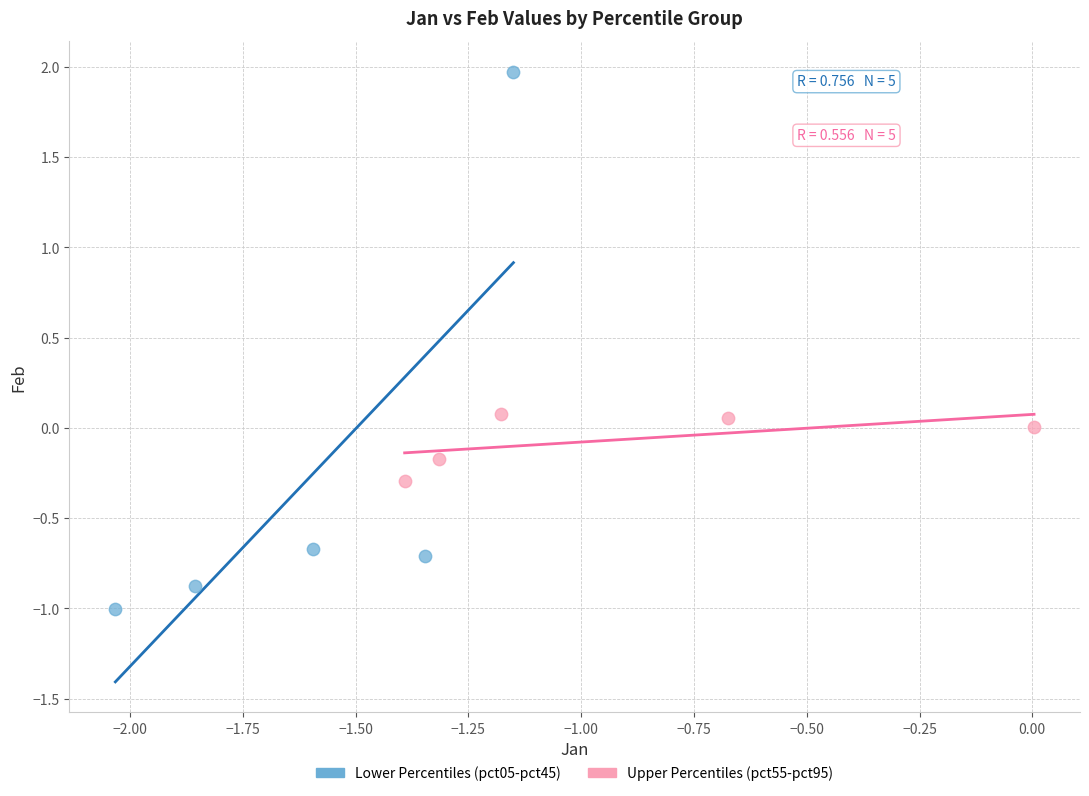

What are all the series names shown in the legend?

Lower Percentiles (pct05-pct45), Upper Percentiles (pct55-pct95)